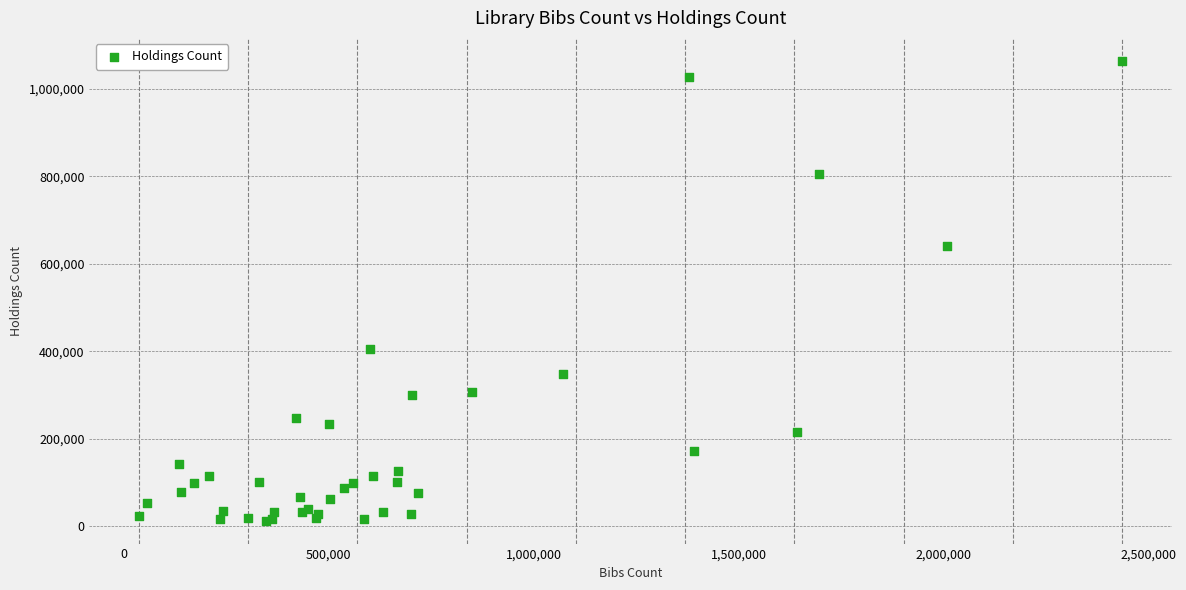

What Y value in the scatter plot is closest to 538395?

640850